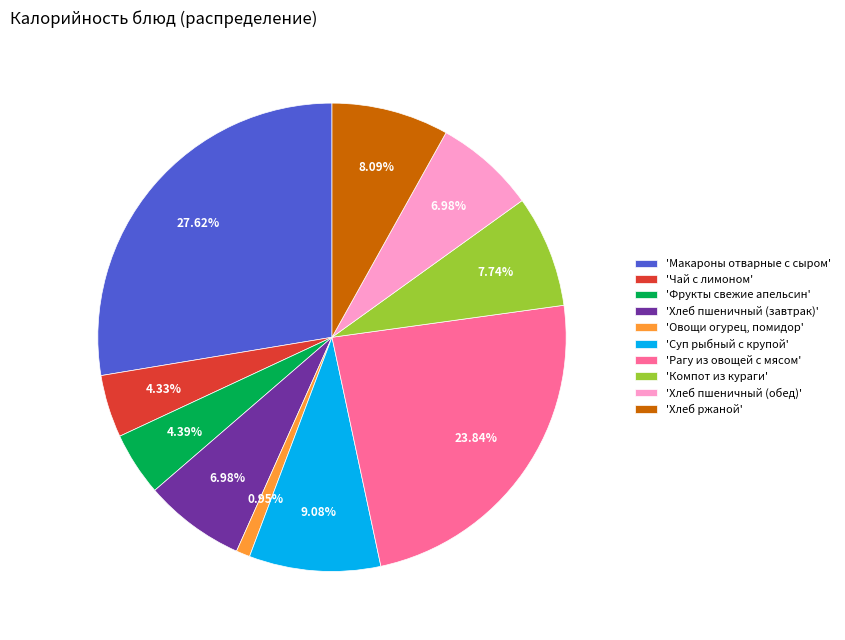

What is the smallest slice in the pie chart?

'Овощи огурец, помидор'